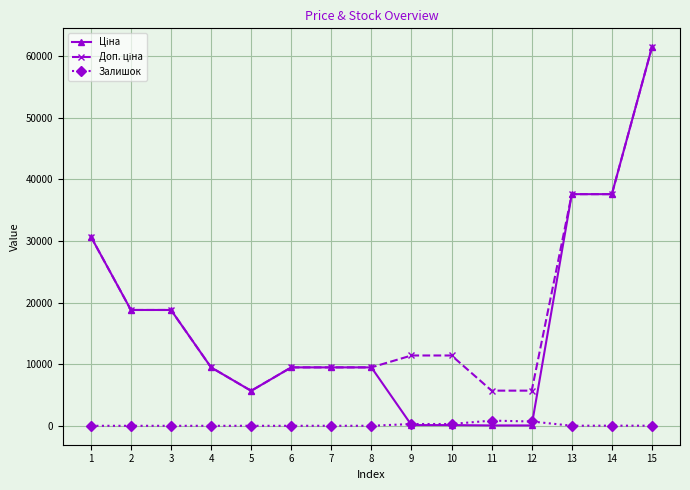

What is the difference between the highest and lowest values at 9?

11295.9